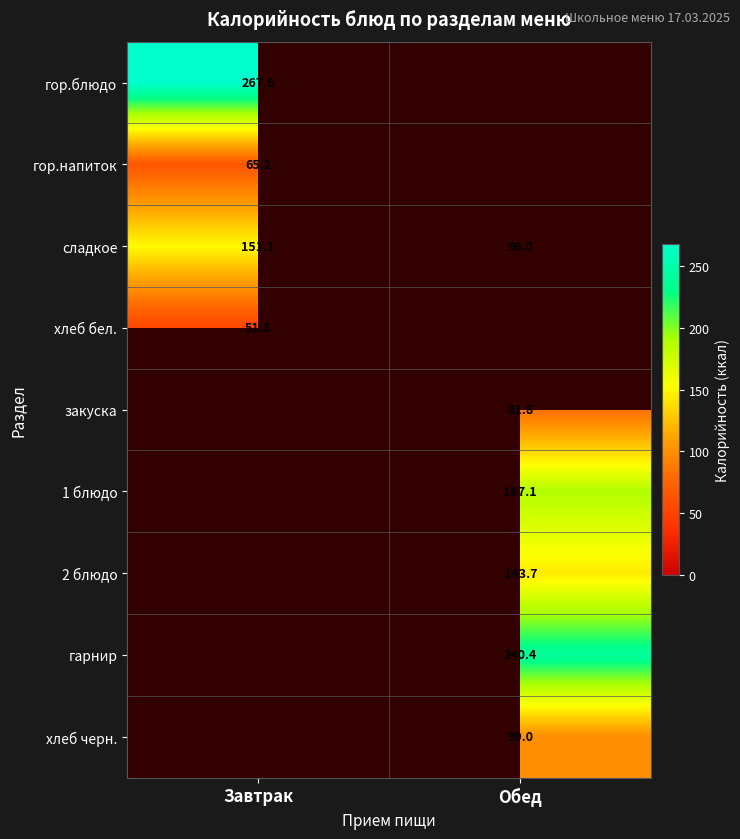

What is the approximate value of гор.напиток at Завтрак?

65.2